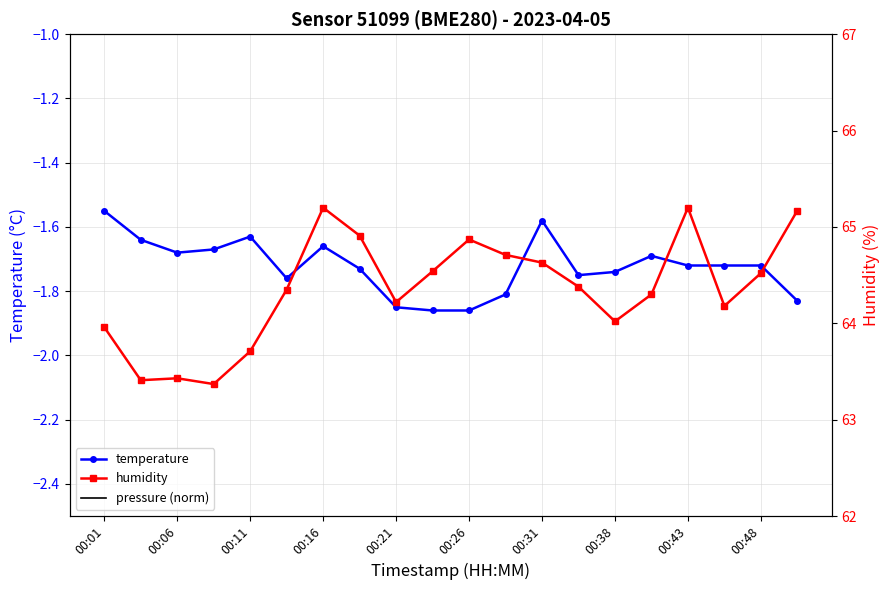

How many interior local peaks does the pressure (norm) series have?

4